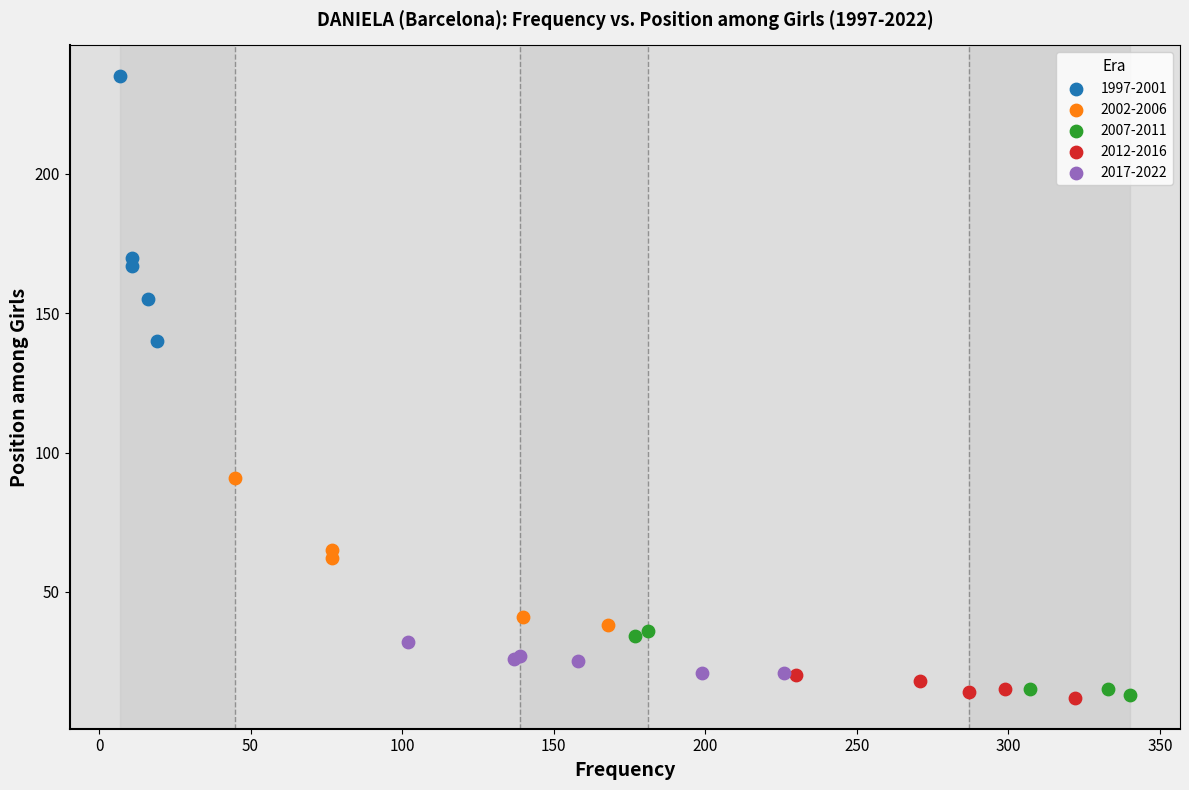

Which series has the largest Y range (max minus min)?

1997-2001